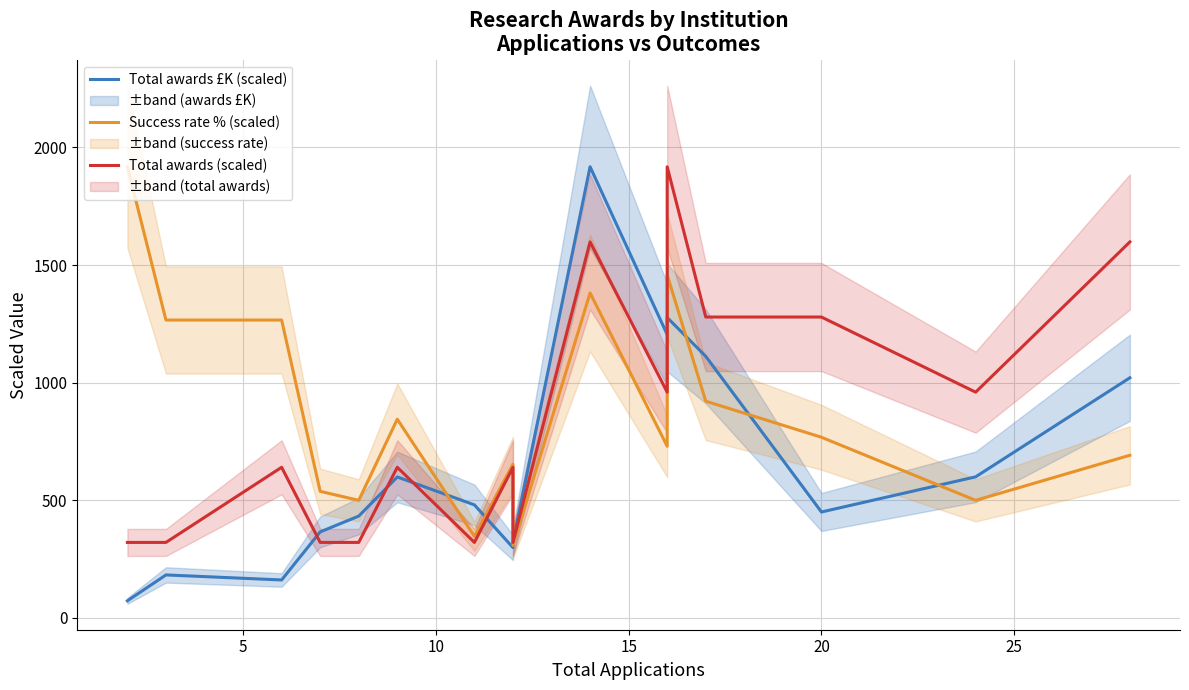

What are all the series names shown in the legend?

Total awards £K (scaled), Success rate % (scaled), Total awards (scaled)